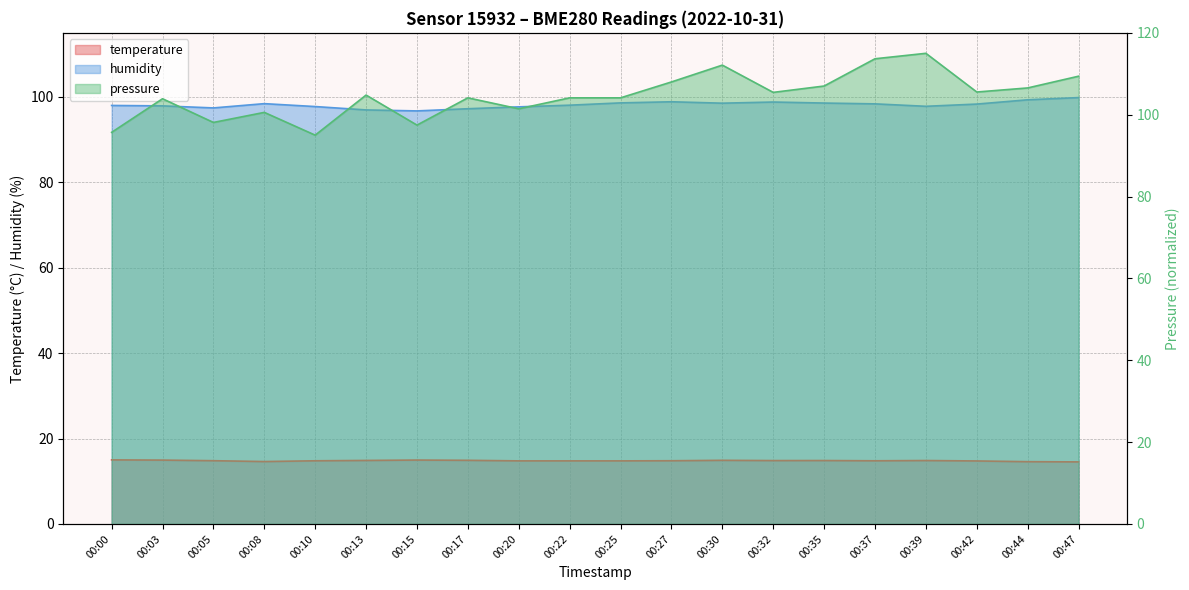

What is the sum of all temperature values?

296.1